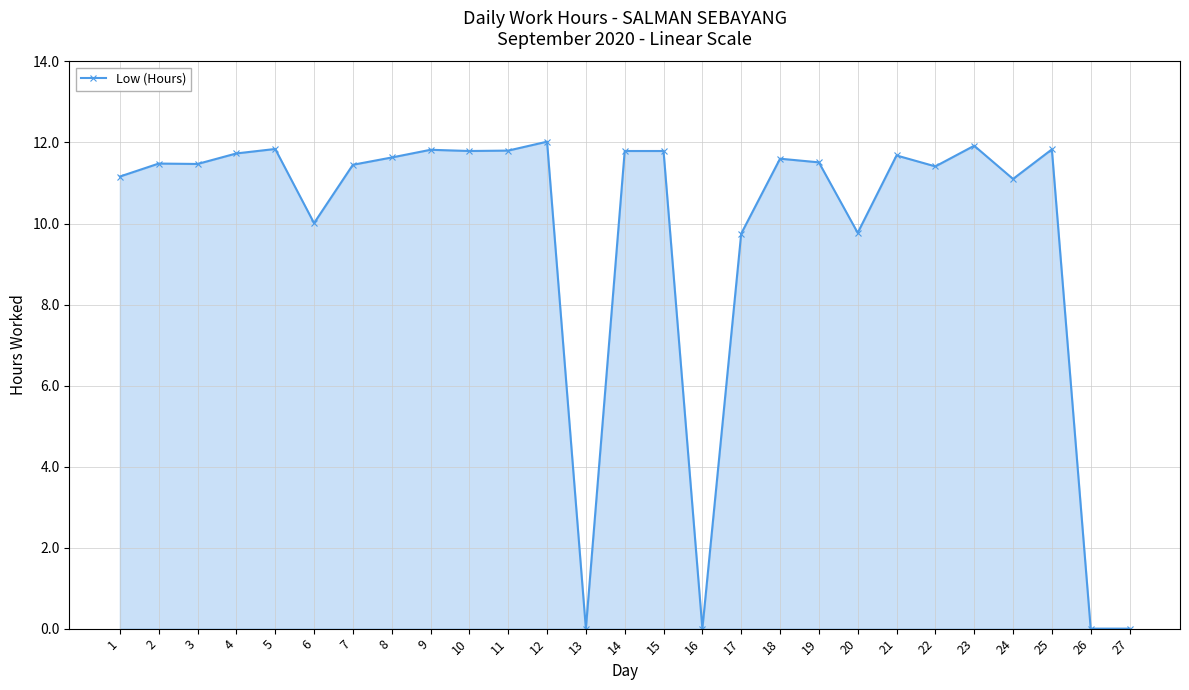

What is the sum of all values?

262.4